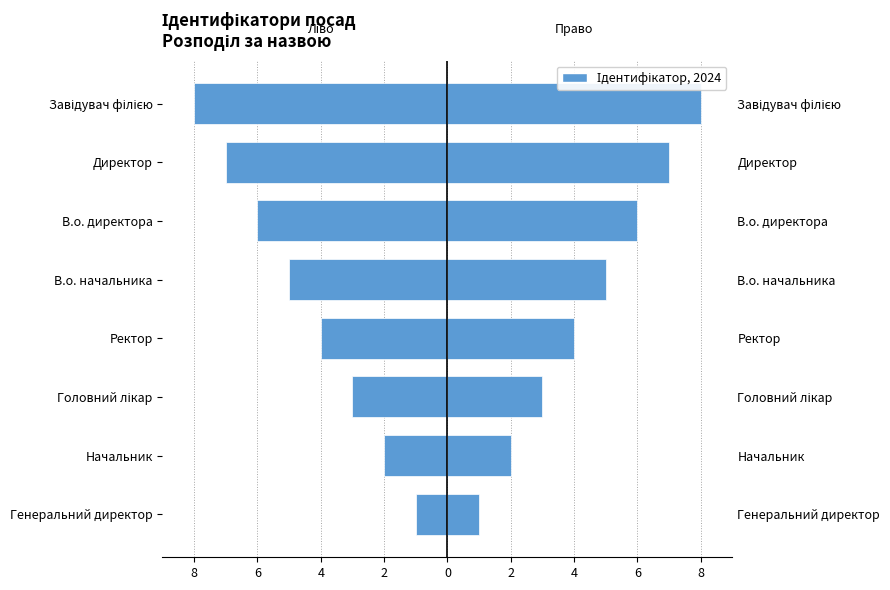

Which has a higher value, Директор or Ректор?

Ректор